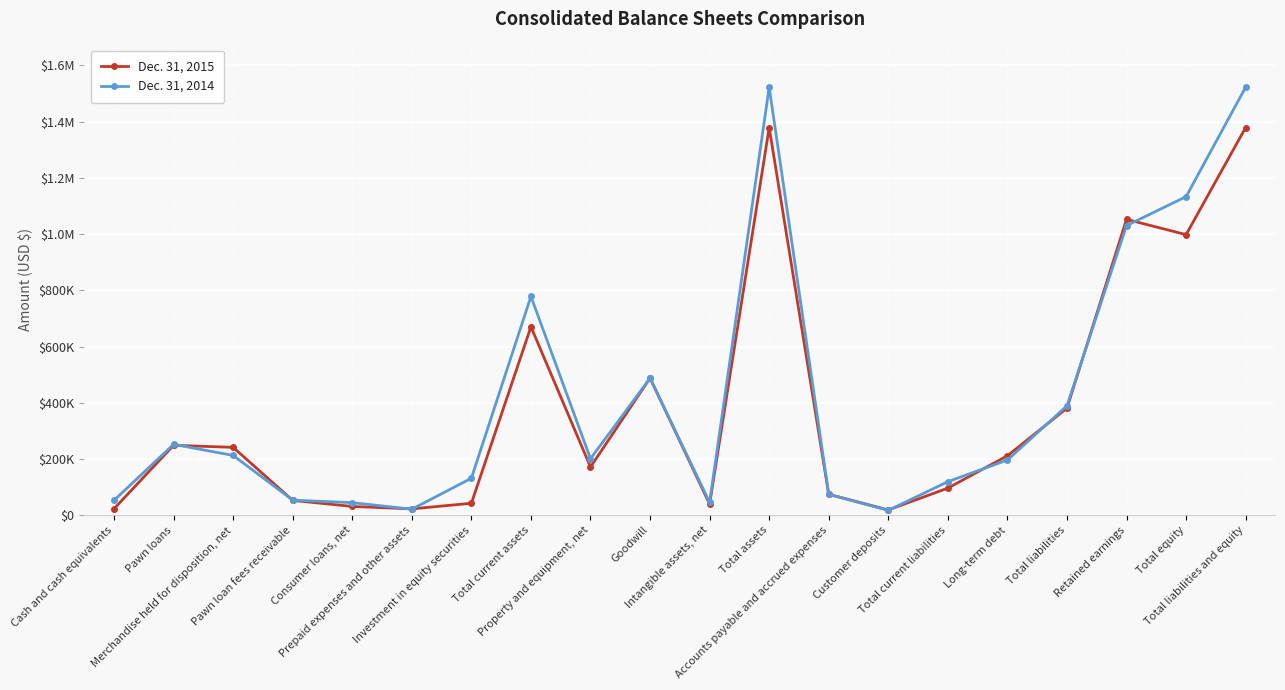

Where do Dec. 31, 2015 and Dec. 31, 2014 first cross each other?

Pawn loans and Merchandise held for disposition, net